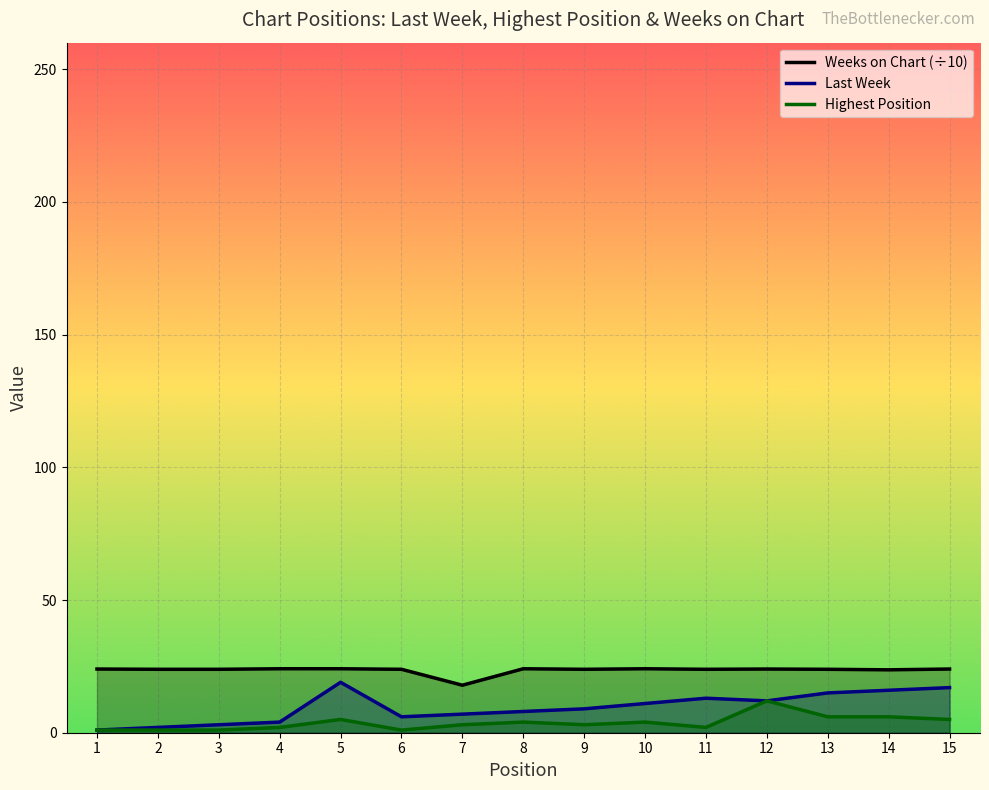

The Last Week series shows 12.0 at 12. True or false?

True